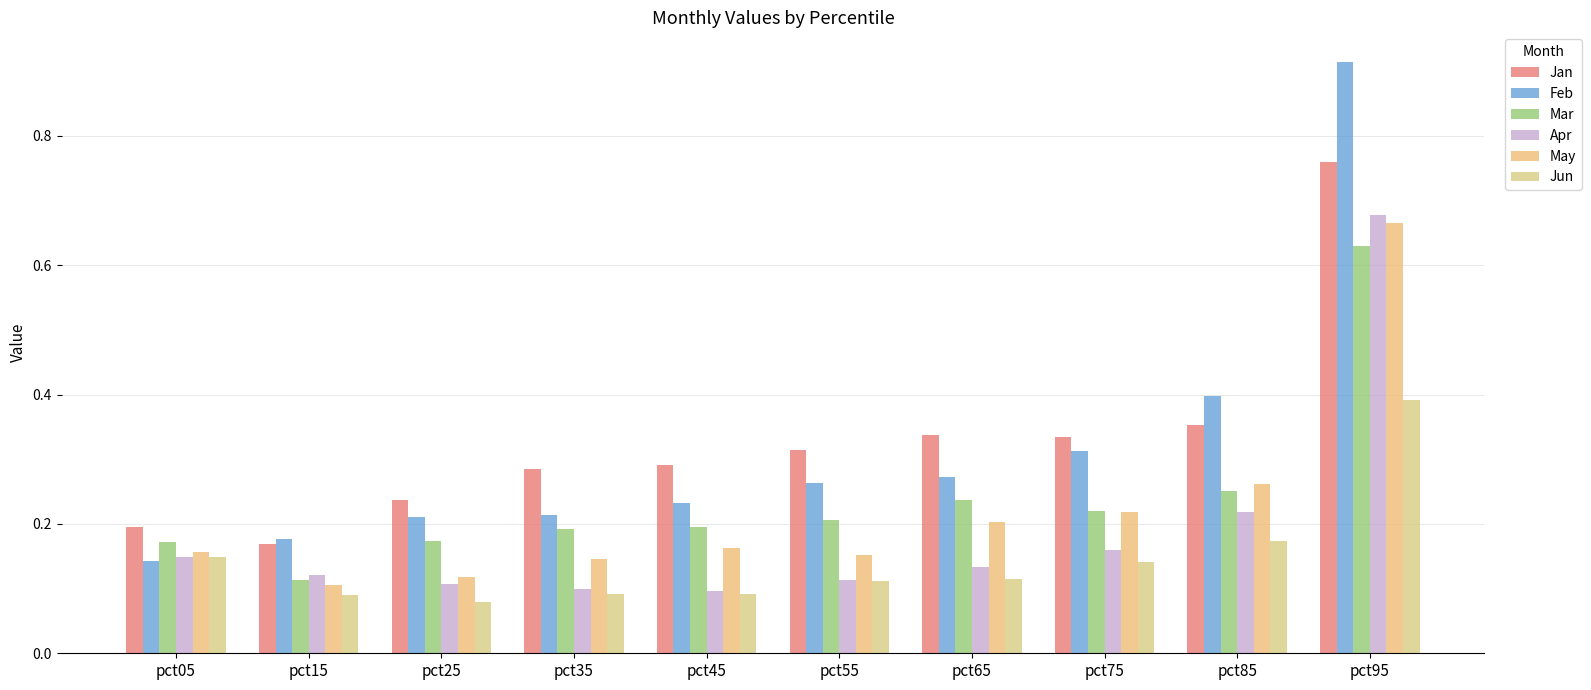

At which category is the sum across all series the highest?

pct95